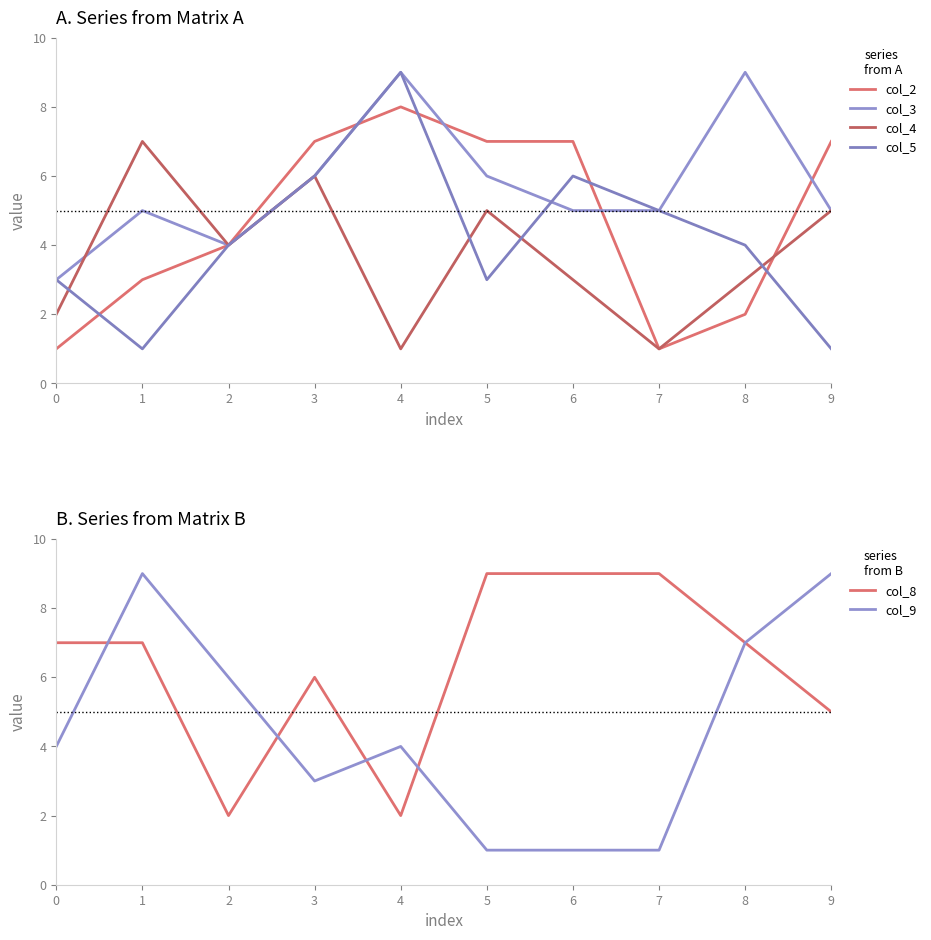

The col_8 series shows 13 at 6. True or false?

False